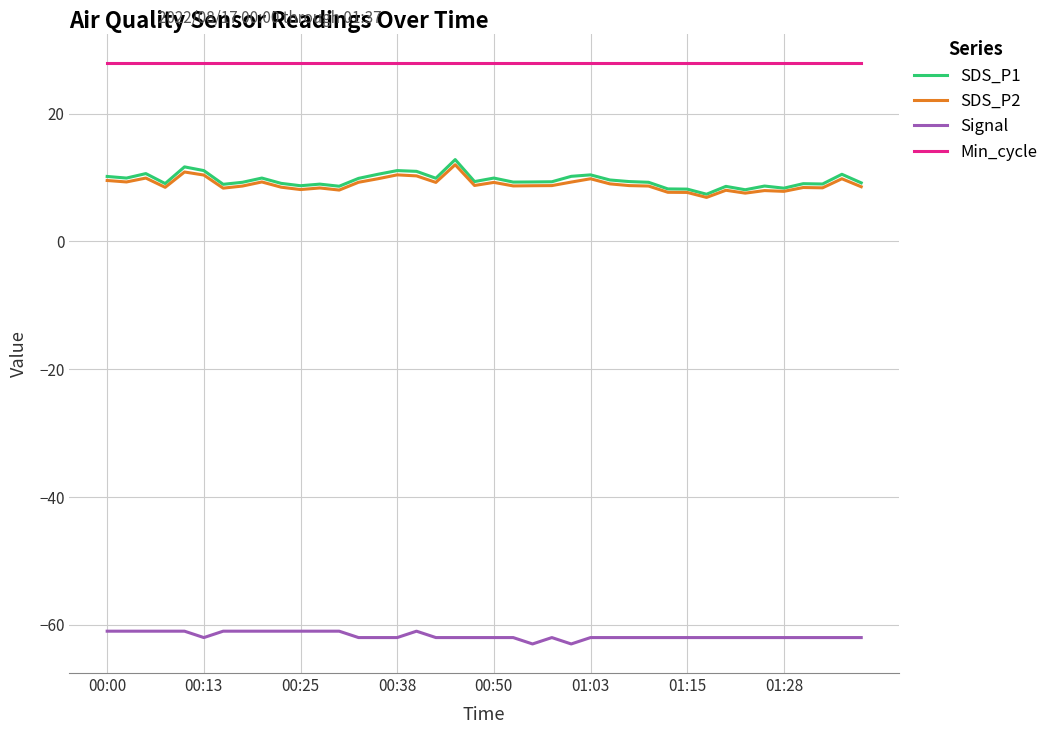

True or false: SDS_P2 and Min_cycle cross at least once.

False